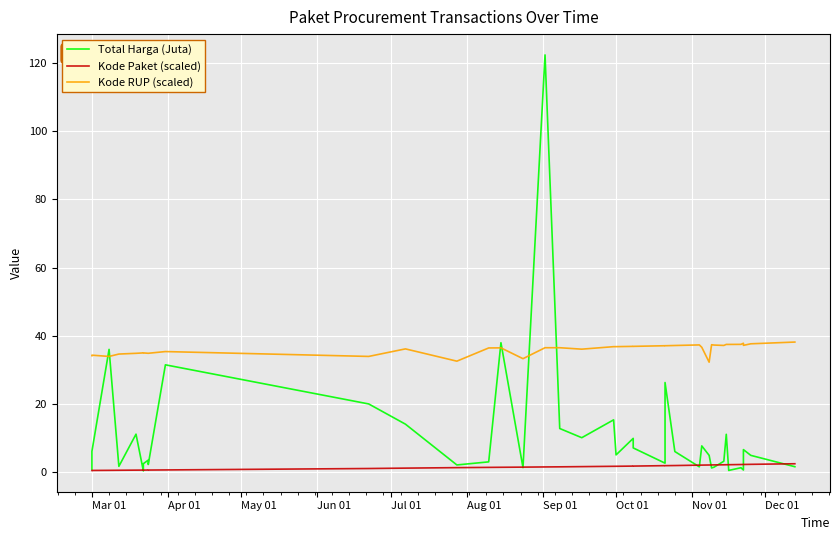

At Dec 01, list the series in order from largest to smallest.

Kode RUP (scaled), Total Harga (Juta), Kode Paket (scaled)